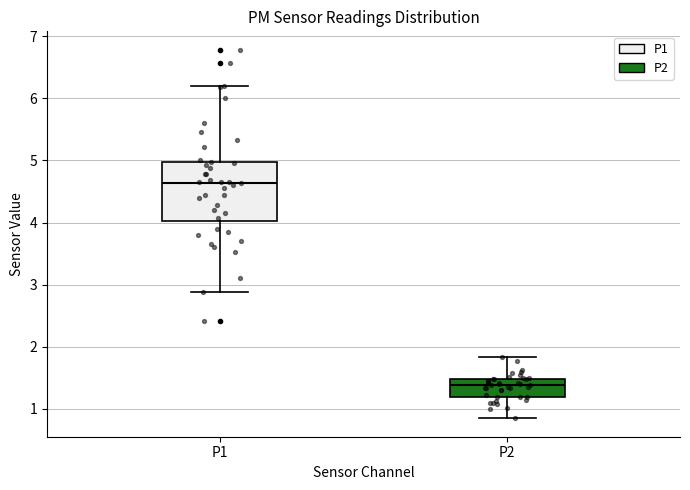

Which box has the highest median line?

P1